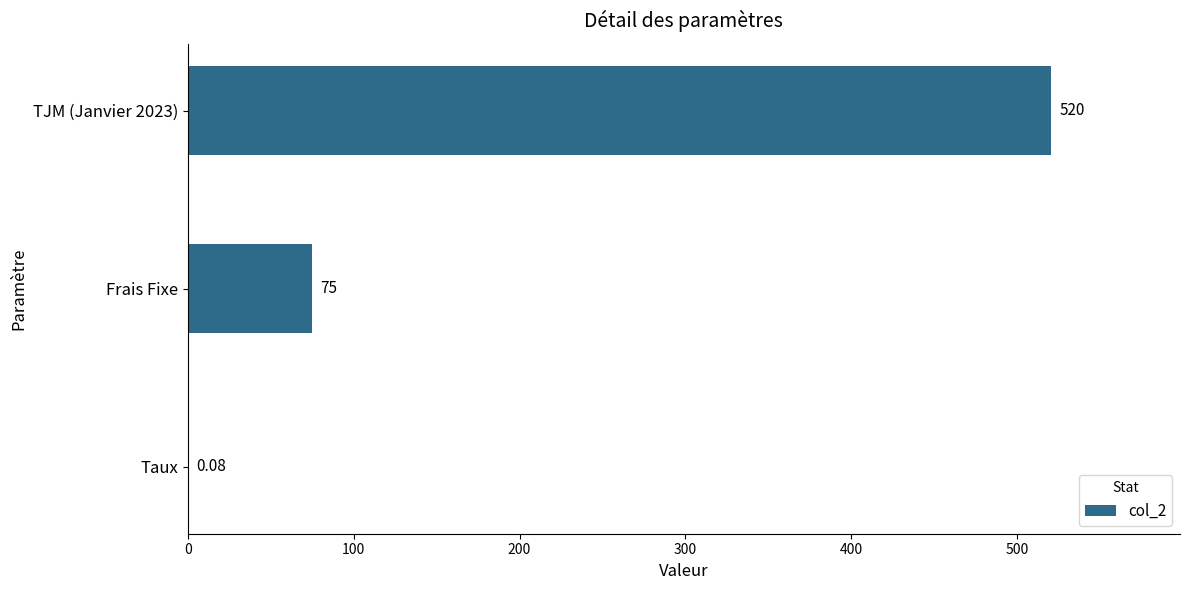

What is the maximum value shown in the chart?

520.0